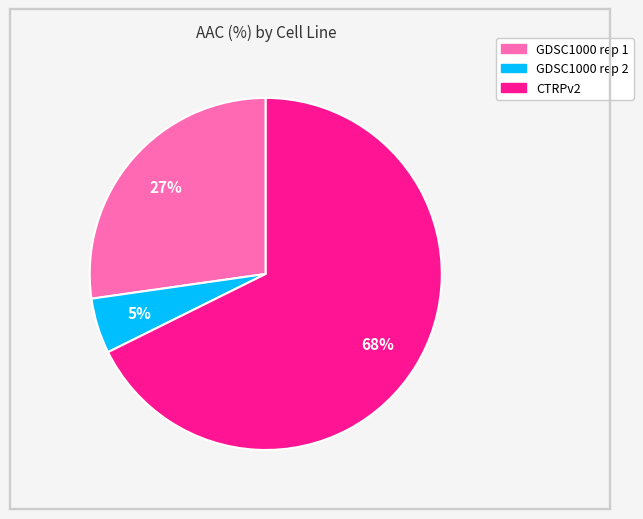

Which slice represents more than half of the pie?

CTRPv2